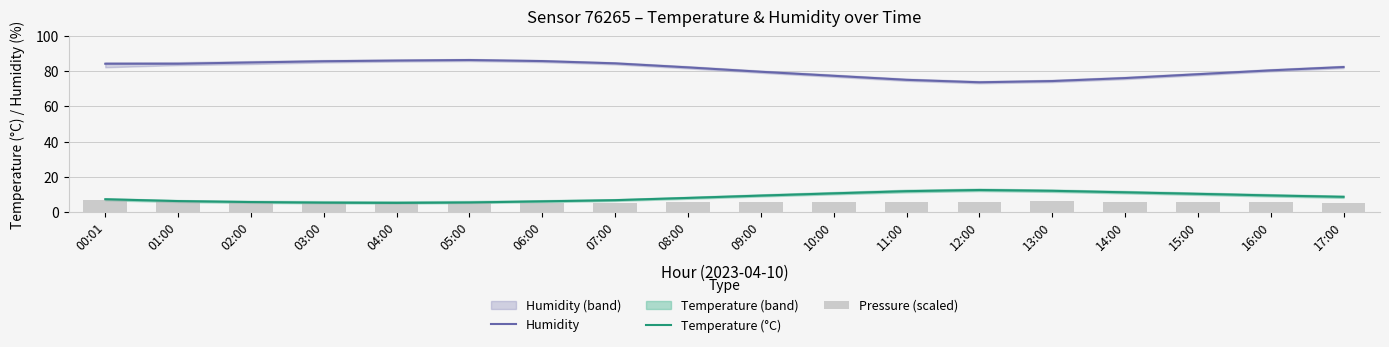

Which series has the largest range (max minus min)?

Humidity